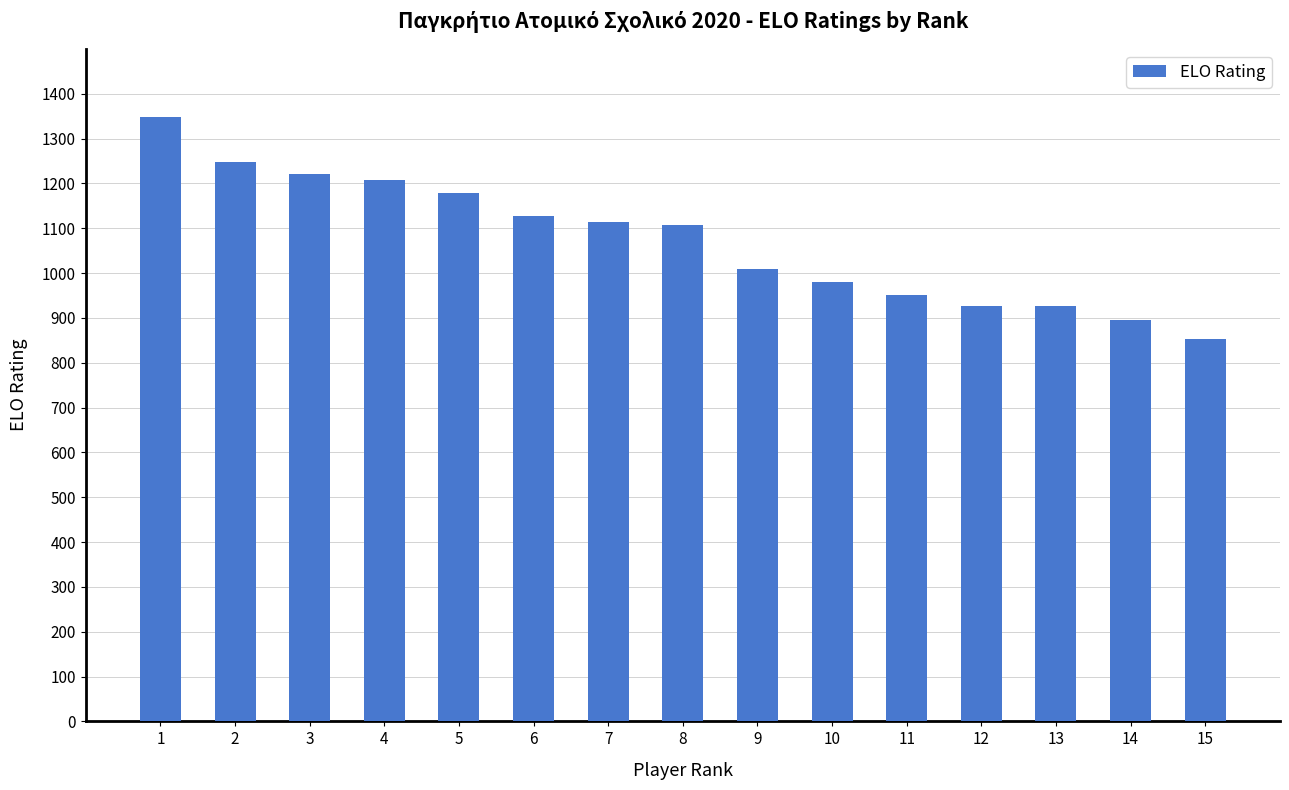

What is the average value?

1073